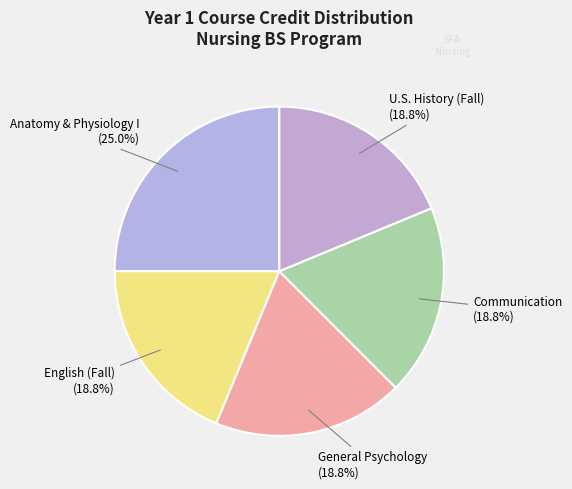

How many segments does this pie chart have?

5